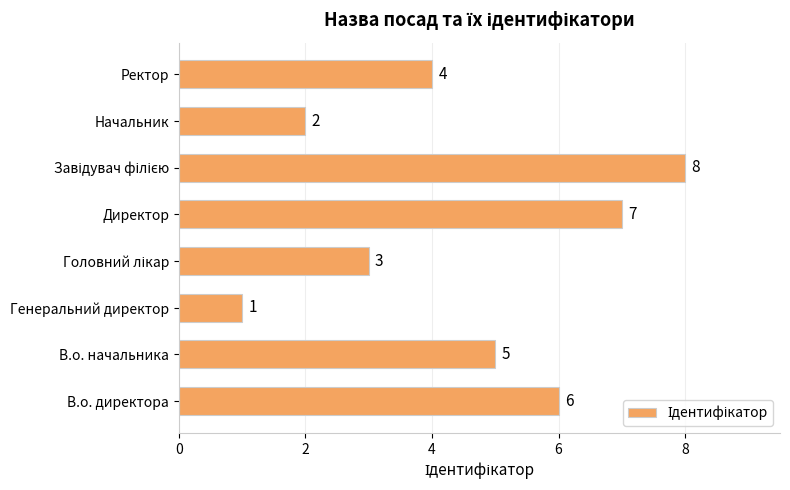

True or false: the data shows 7 at Директор.

True